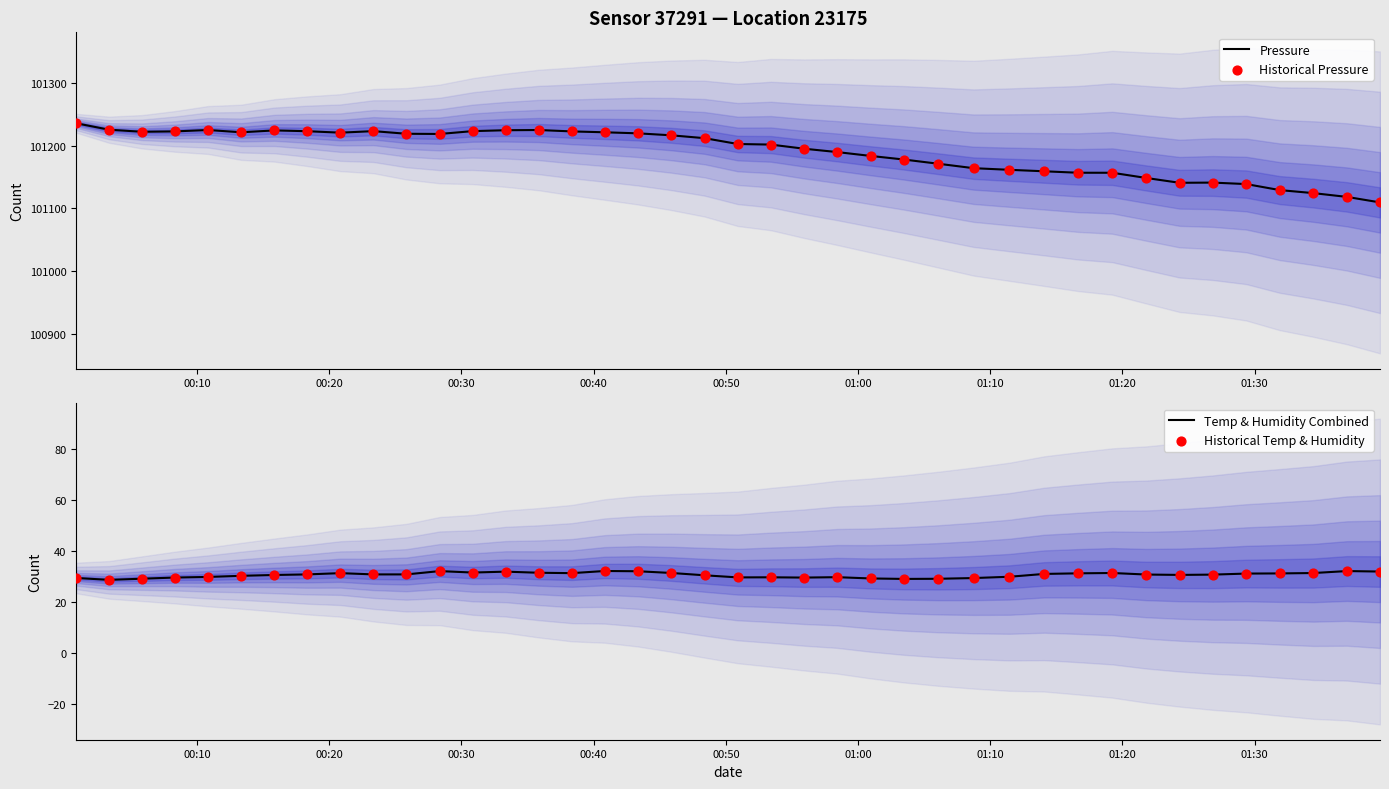

What is the total value across all series at 00:20?

202507.7